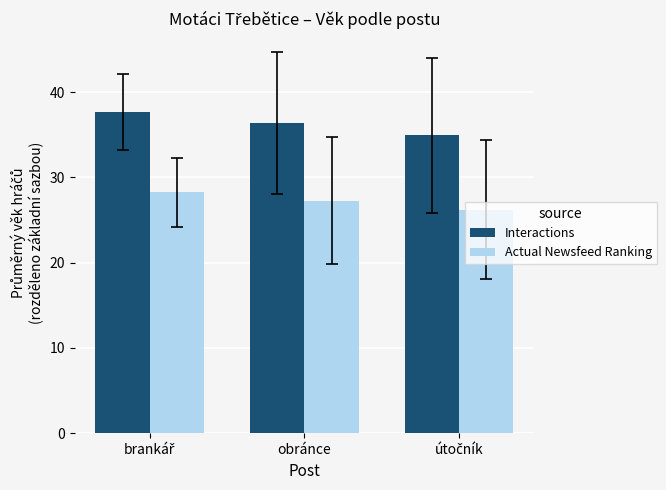

What are all the series names shown in the legend?

Interactions, Actual Newsfeed Ranking